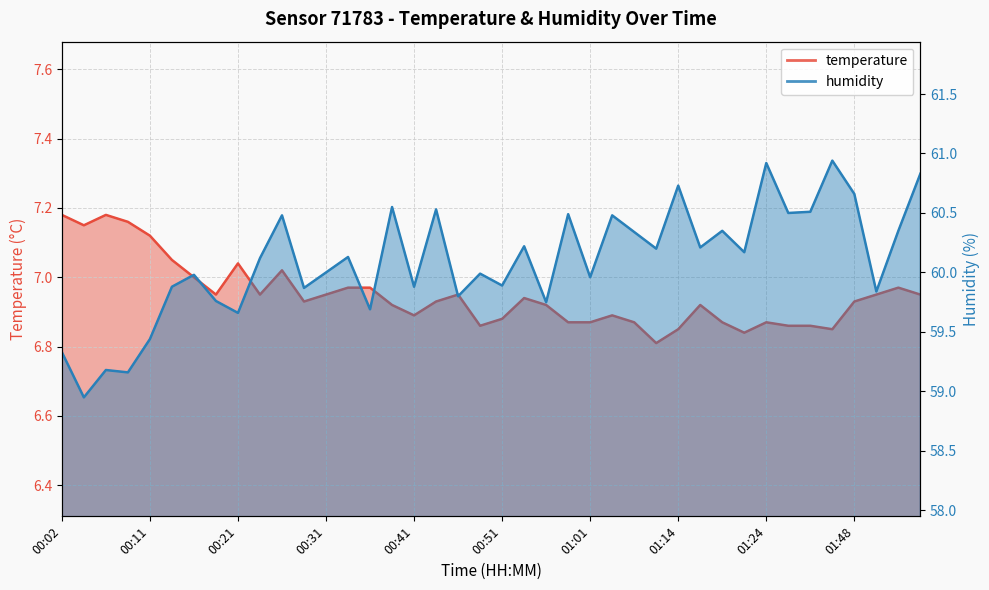

List the series in order of their peak value, lowest first.

temperature, humidity